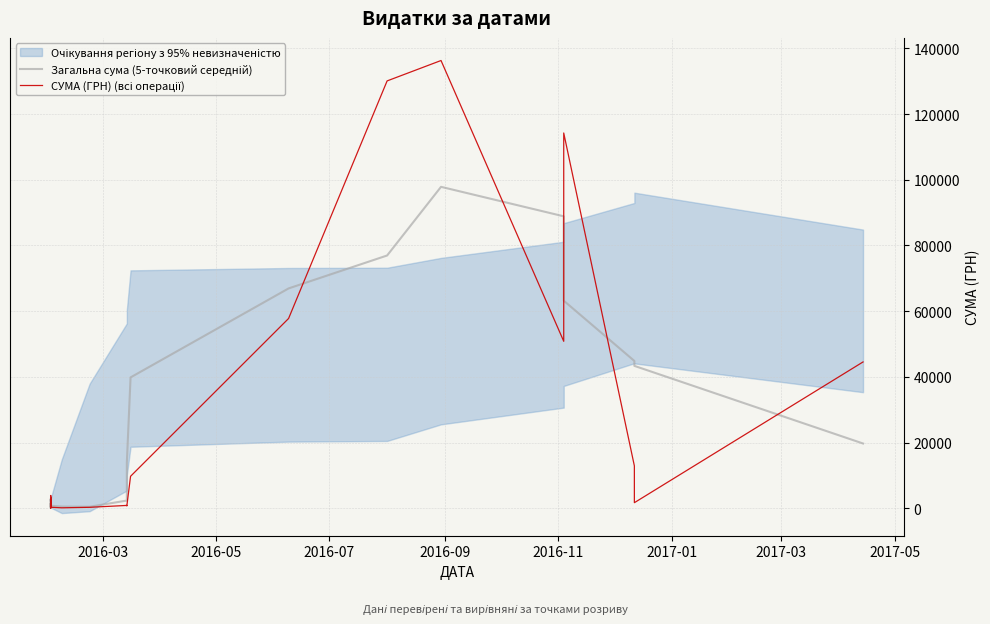

At how many categories does at least one series exceed 91146?

3